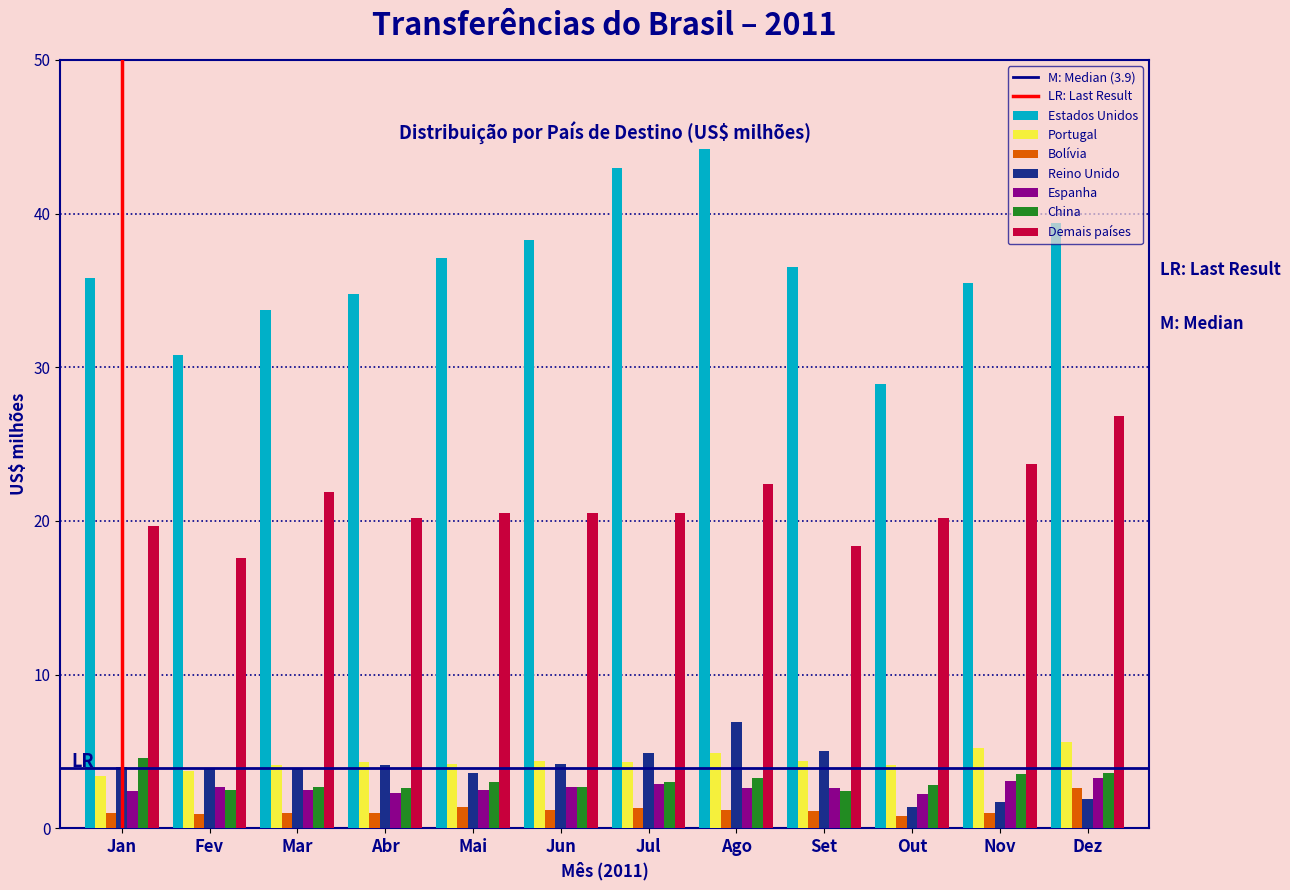

What is the difference between the Portugal values at Jan and Jun?

1.0